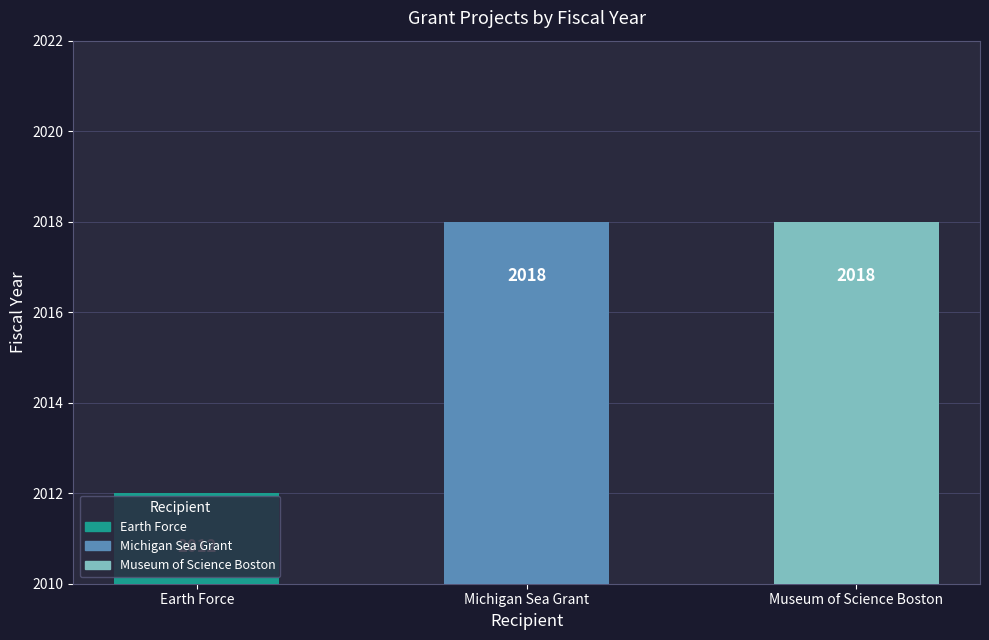

Is it true that the value at Museum of Science Boston is 3143?

False